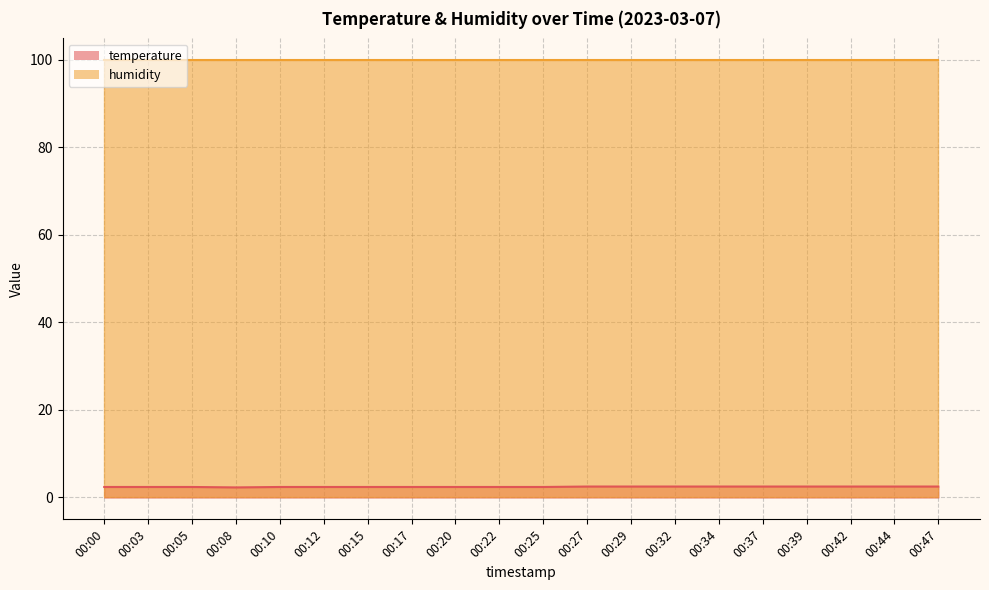

True or false: the data shows 1.5 at 00:47.

False